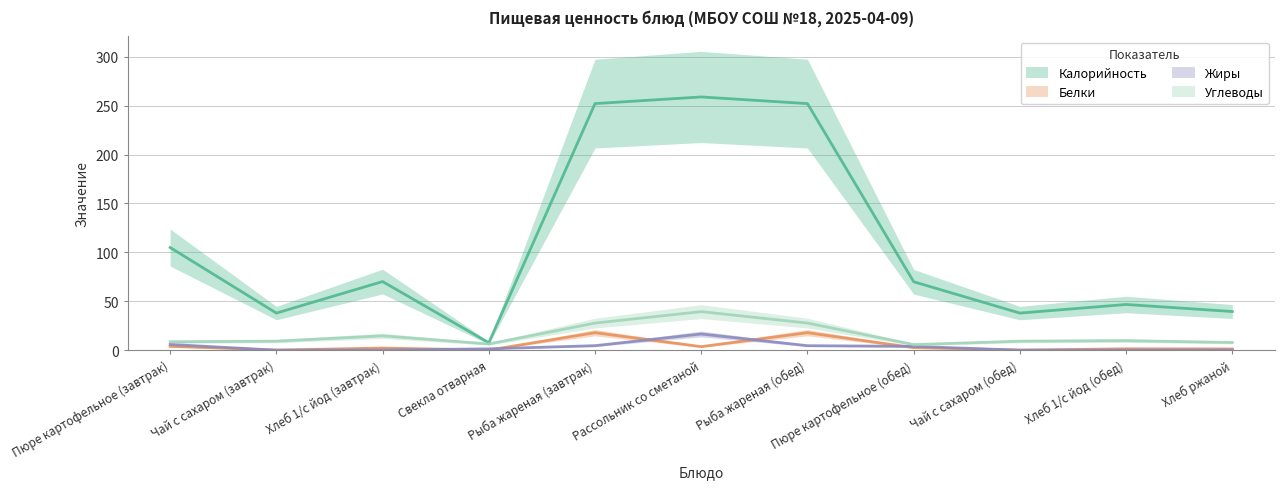

Where is the first local maximum for Углеводы?

Хлеб 1/с йод (завтрак)